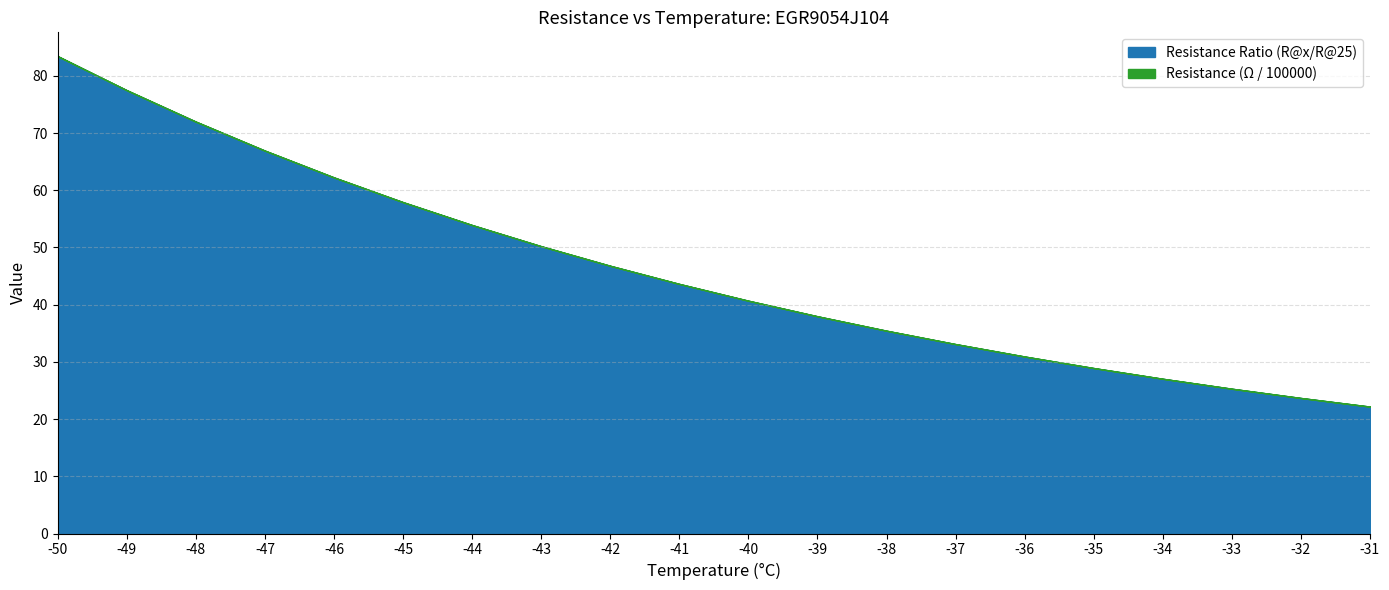

What is the value of the Resistance Ratio (R@x/R@25) point at the 20th from the left?

22.2